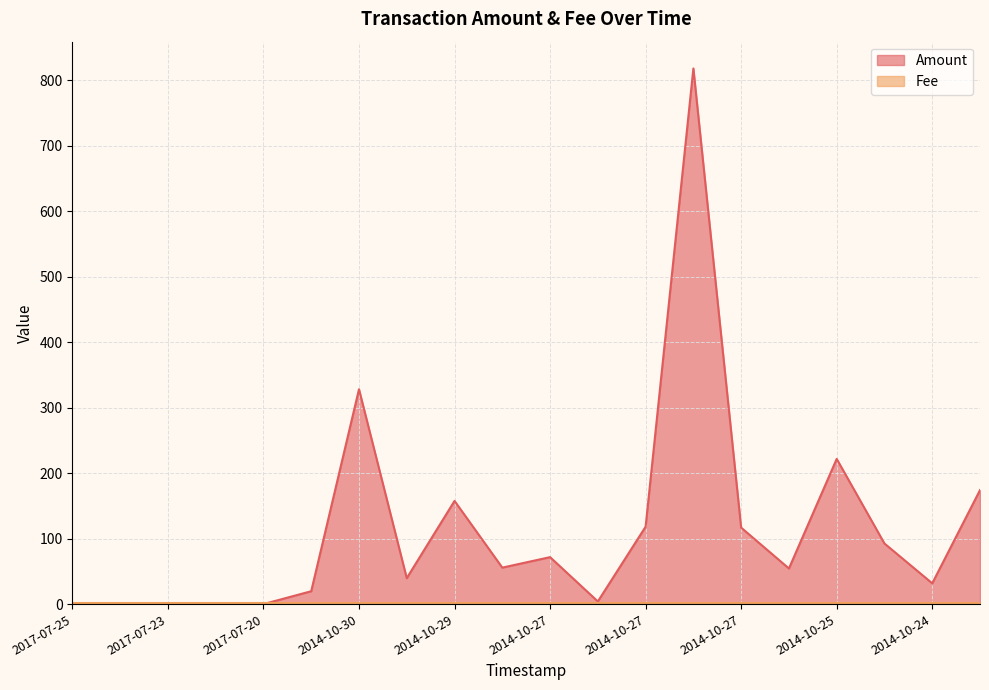

What is the label of the 16th point from the right?

2017-07-20